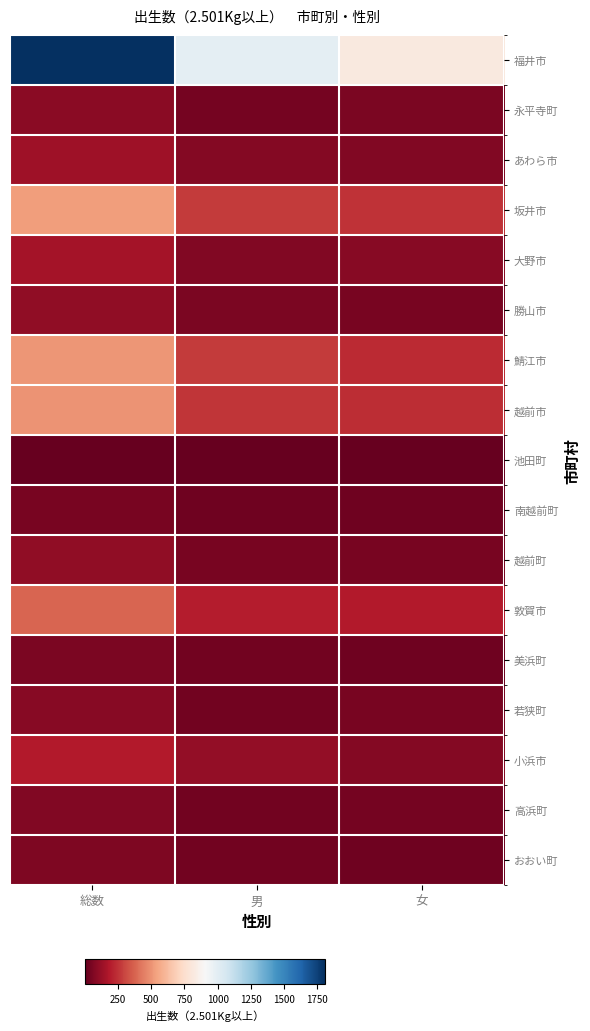

Reading left to right, transcribe all the data shown in this chart.

福井市: 総数=1808	男=991	女=817
永平寺町: 総数=91	男=39	女=52
あわら市: 総数=142	男=74	女=68
坂井市: 総数=526	男=273	女=253
大野市: 総数=151	男=66	女=85
勝山市: 総数=107	男=58	女=49
鯖江市: 総数=507	男=274	女=233
越前市: 総数=498	男=260	女=238
池田町: 総数=6	男=4	女=2
南越前町: 総数=48	男=24	女=24
越前町: 総数=101	男=51	女=50
敦賀市: 総数=382	男=194	女=188
美浜町: 総数=58	男=31	女=27
若狭町: 総数=81	男=33	女=48
小浜市: 総数=188	男=109	女=79
高浜町: 総数=72	男=32	女=40
おおい町: 総数=61	男=37	女=24